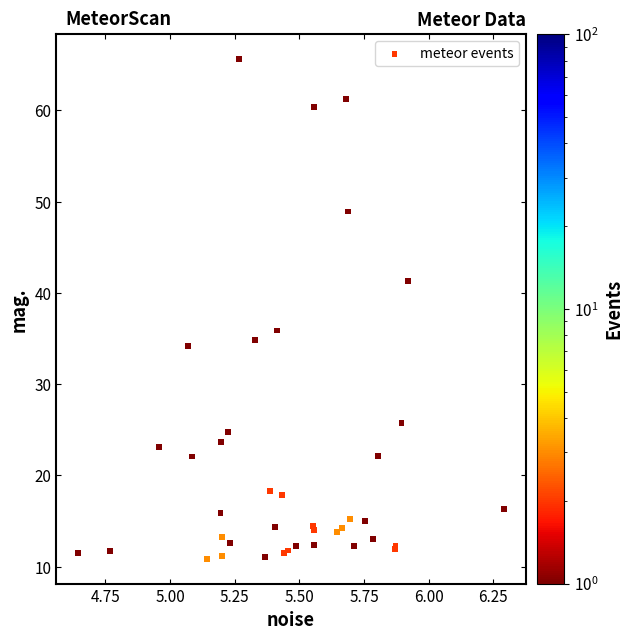

What Y value in the scatter plot is closest to 38?

35.9